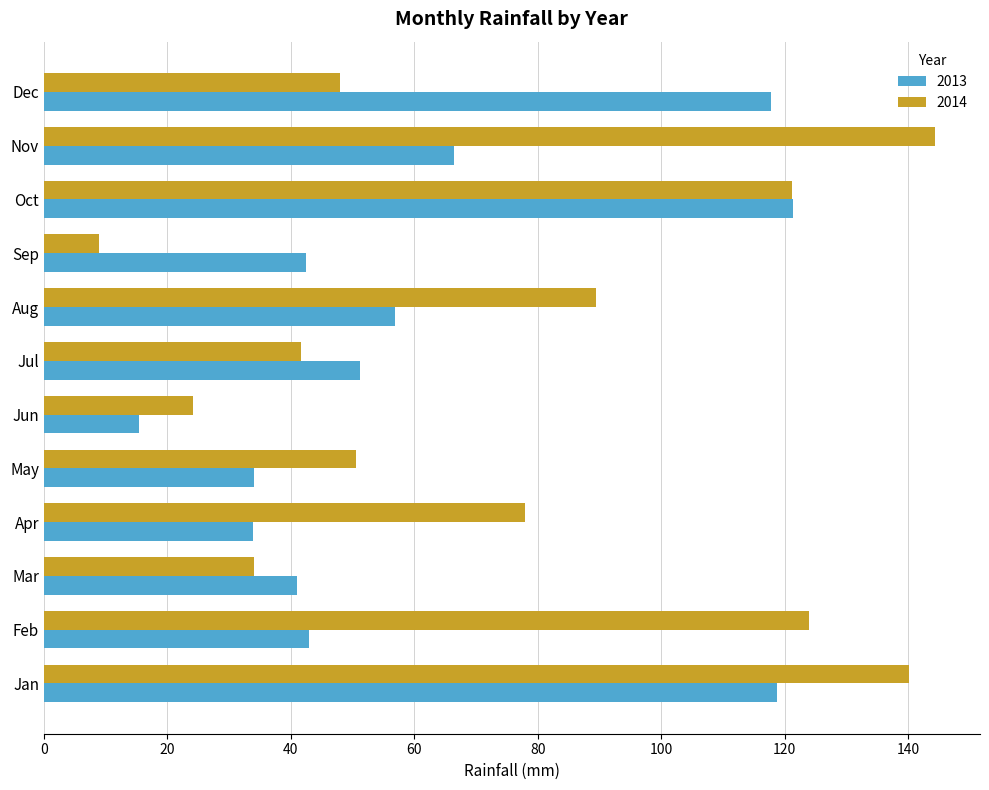

How many series are shown in this chart?

2